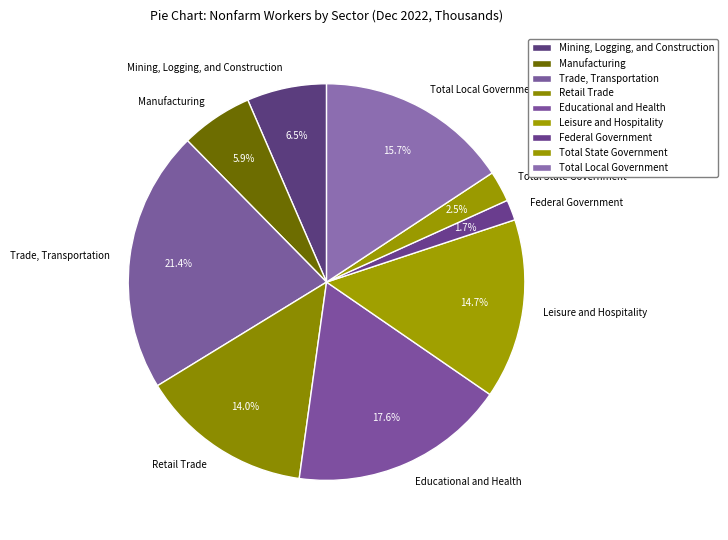

Which slice is the smallest?

Federal Government